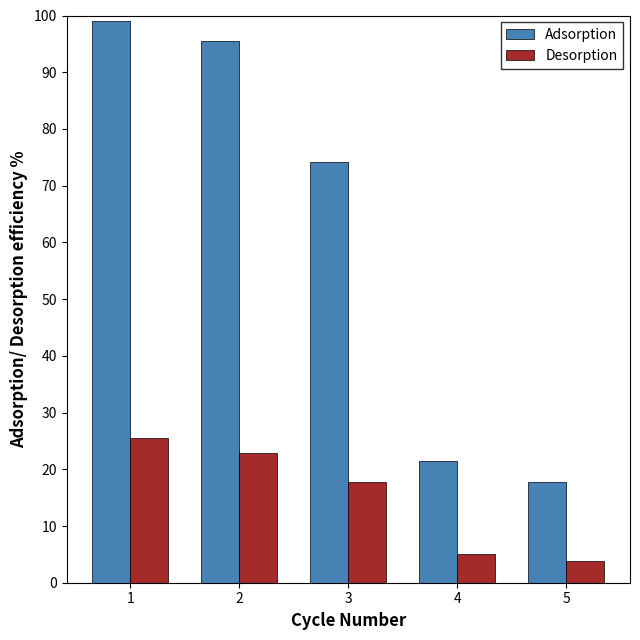

The Adsorption series shows 99.0 at 1. True or false?

True